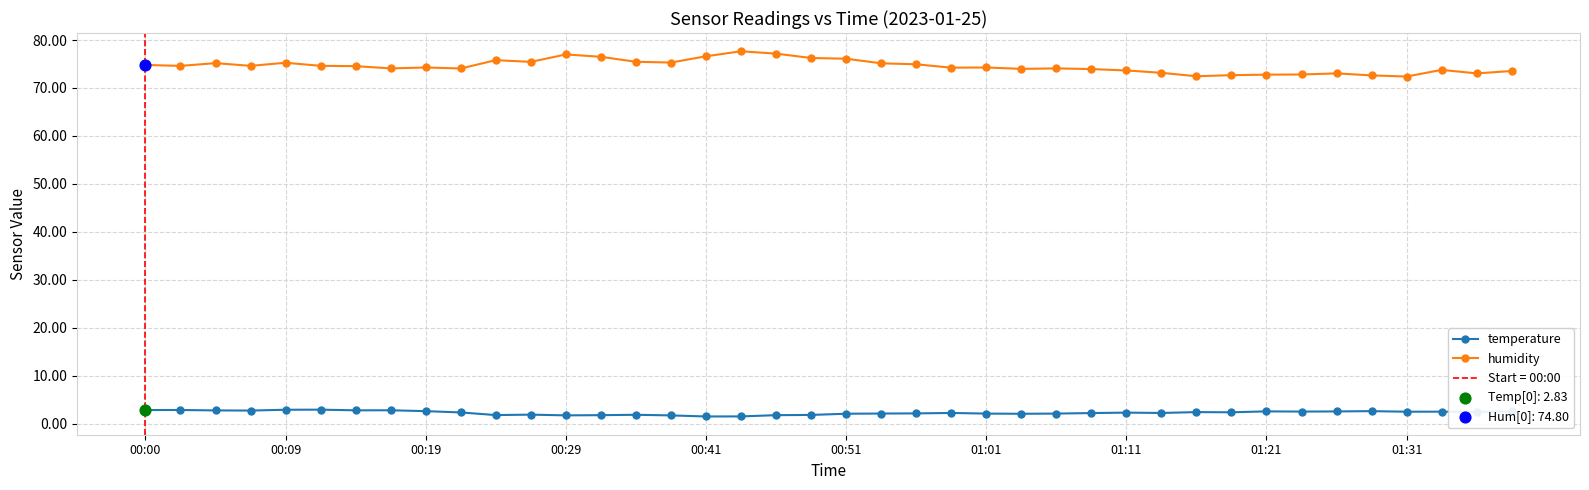

Which series has the largest Y range (max minus min)?

humidity